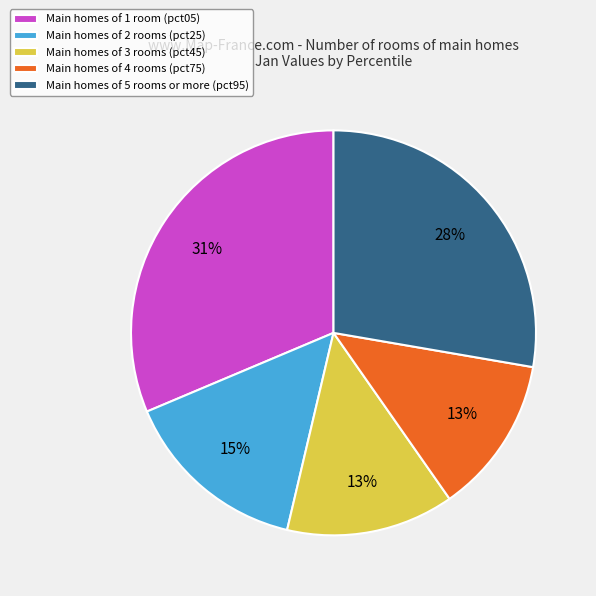

How many segments does this pie chart have?

5